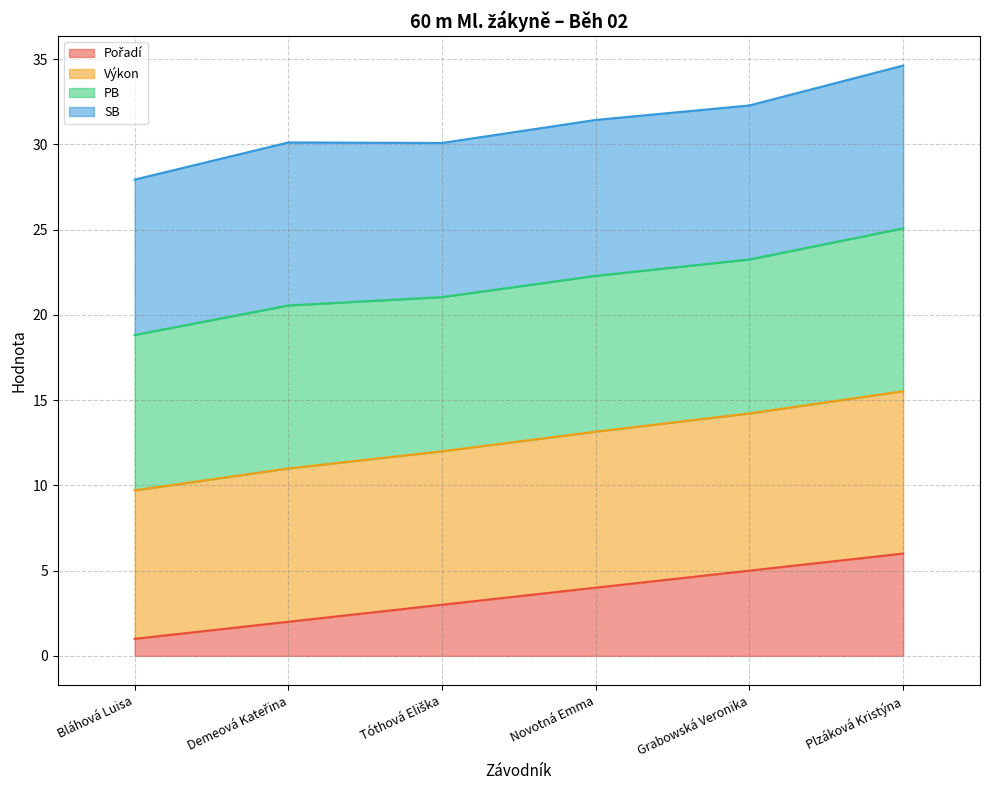

What is the value of the Pořadí point at the 2nd from the left?

2.0